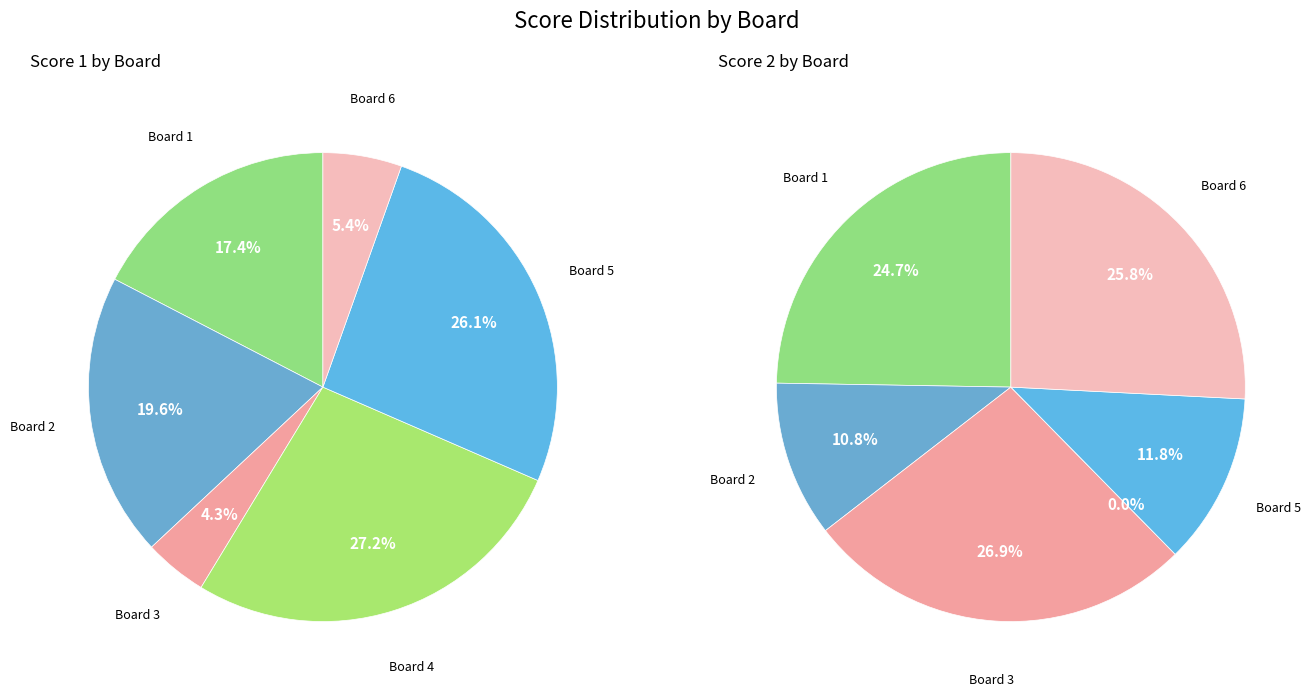

What percentage is the 2 slice, to the nearest percent?

11%